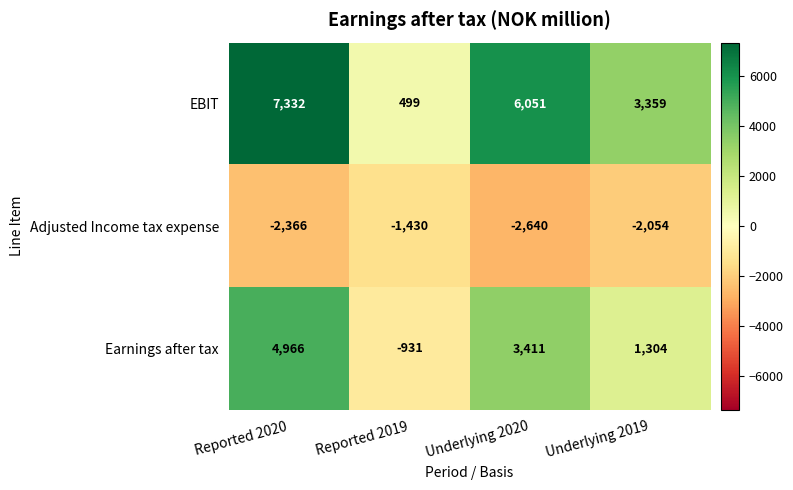

What is the spread (max minus min) of values at Underlying 2020?

8691